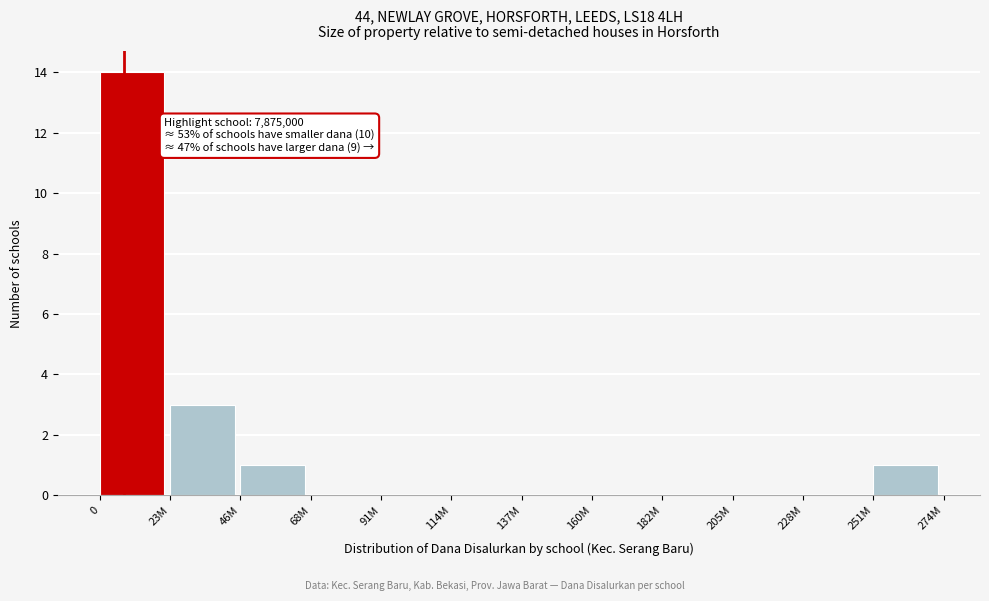

Reading left to right, transcribe all the data shown in this chart.

0=14	23M=3	46M=1	68M=0	91M=0	114M=0	137M=0	160M=0	182M=0	205M=0	228M=0	251M=1